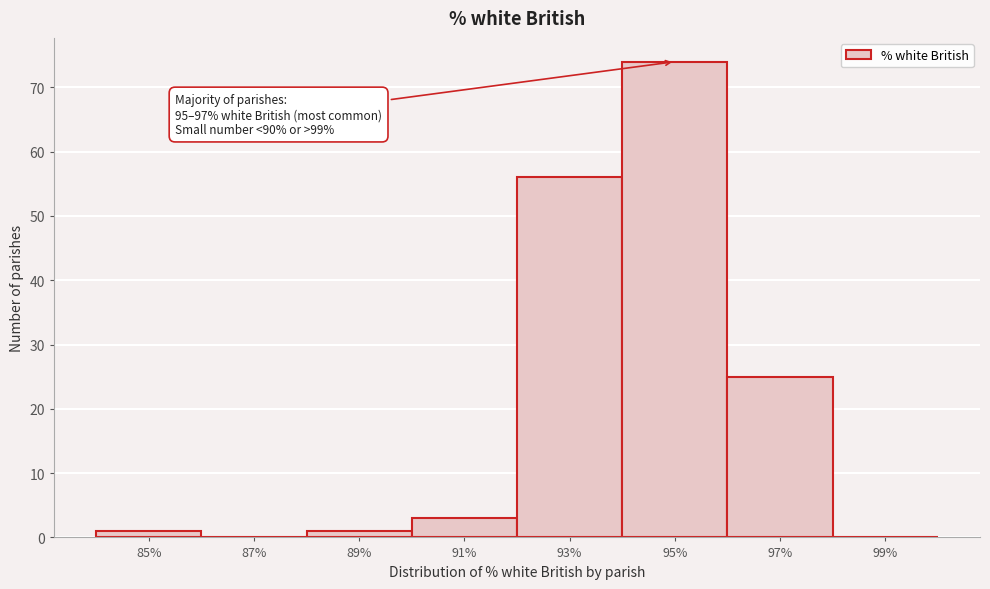

Reading right to left, what are all the values shown in this chart?

99%=0	97%=25	95%=74	93%=56	91%=3	89%=1	87%=0	85%=1